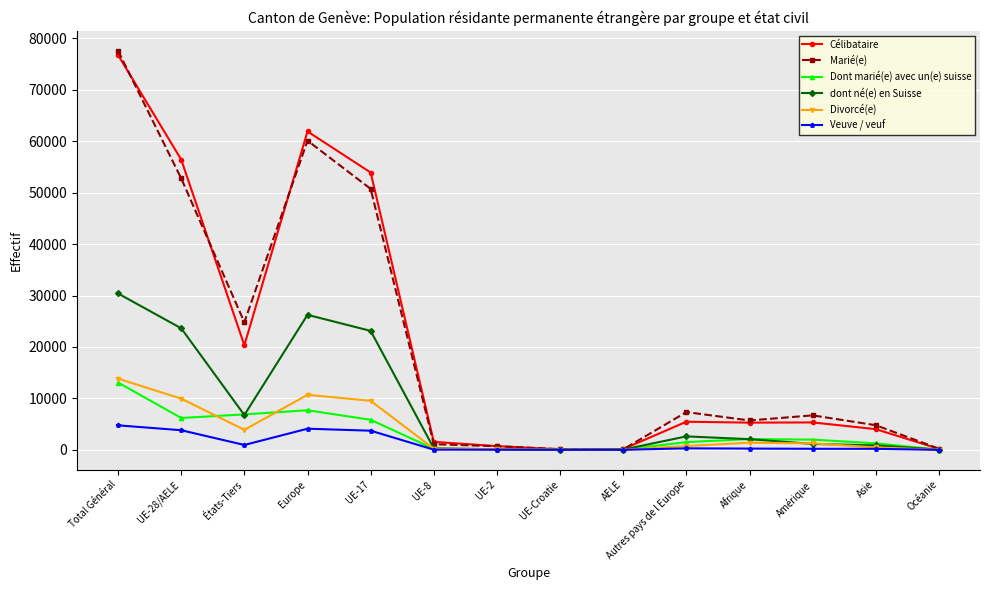

How many data points does each series have?

14